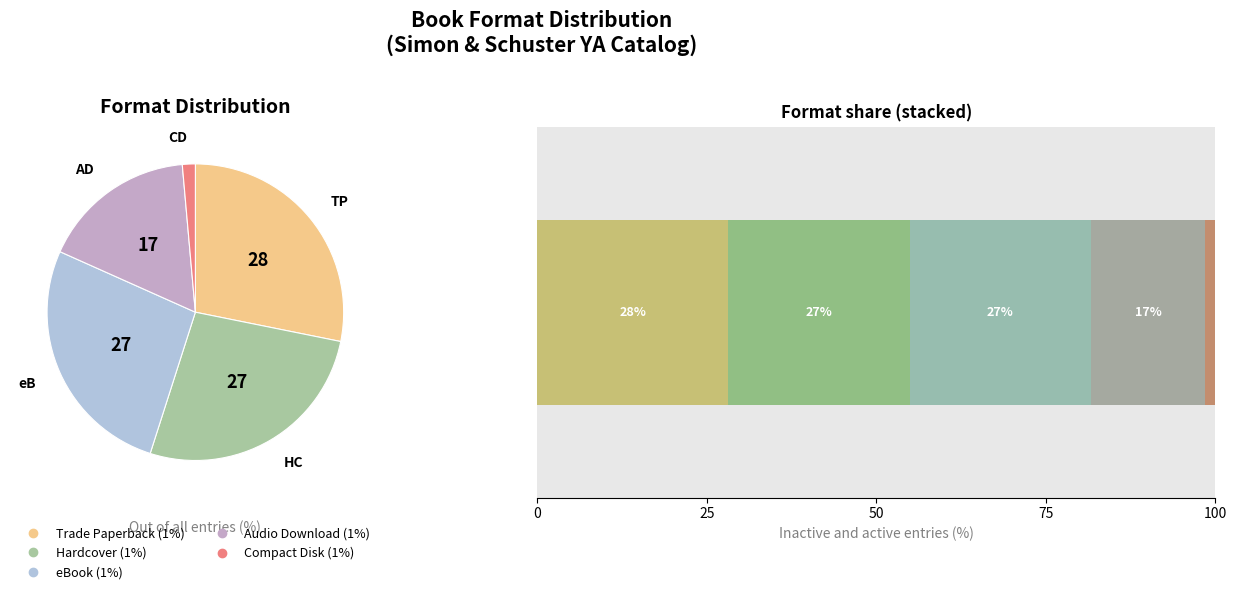

Which category has the biggest portion of the pie?

Trade Paperback